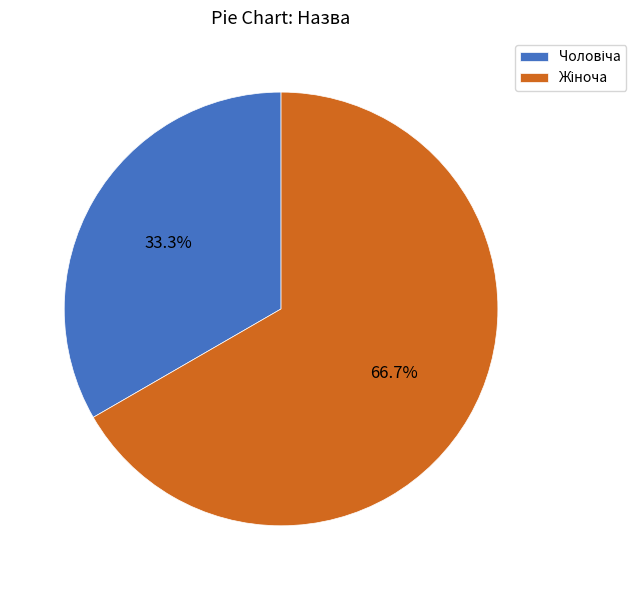

Is there a majority slice in this chart?

Yes